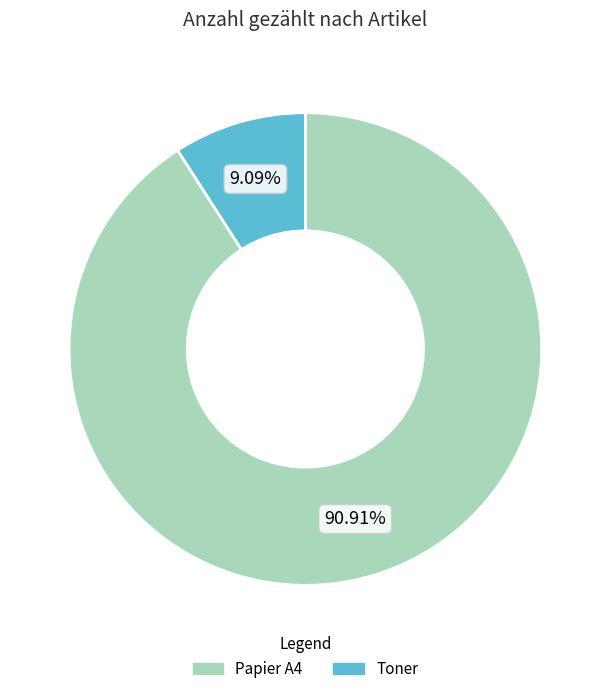

Which slice is the largest?

Papier A4